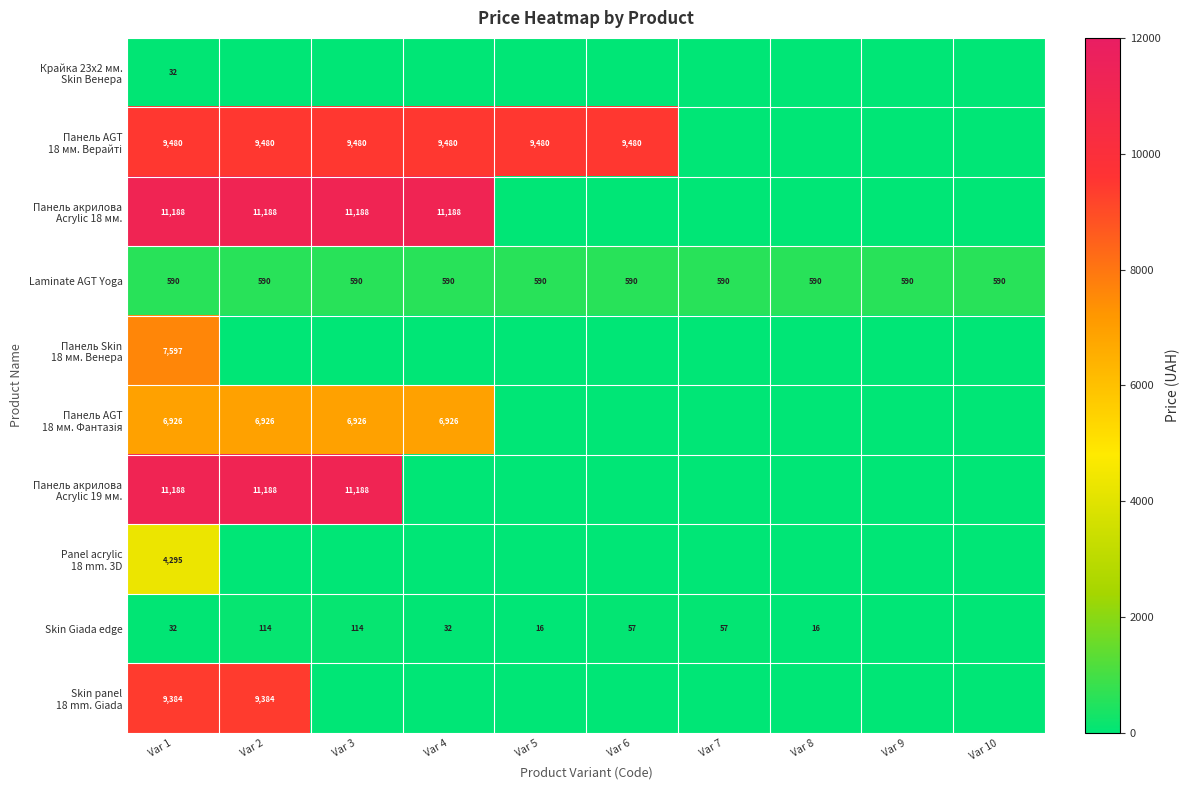

Is it true that Laminate AGT Yoga equals 590 at Var 8?

True